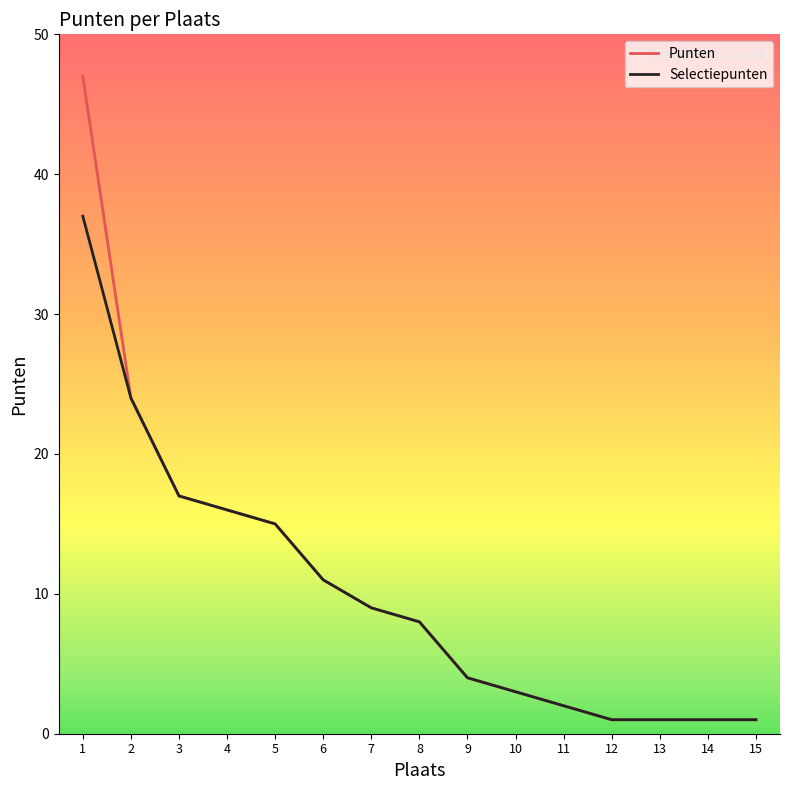

What is the approximate value of Selectiepunten at 10?

3